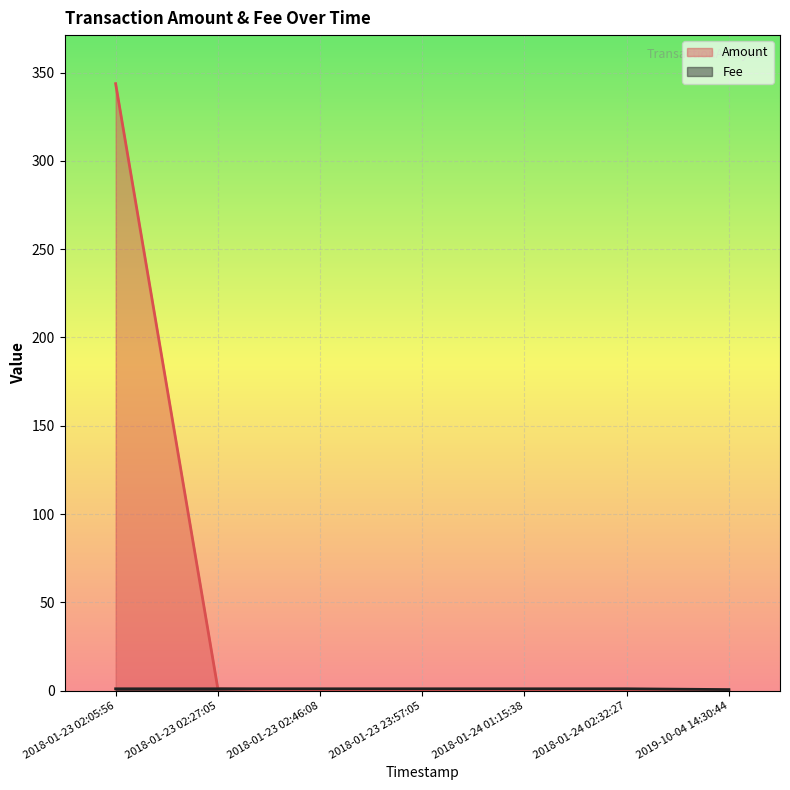

How many data points does each series have?

7